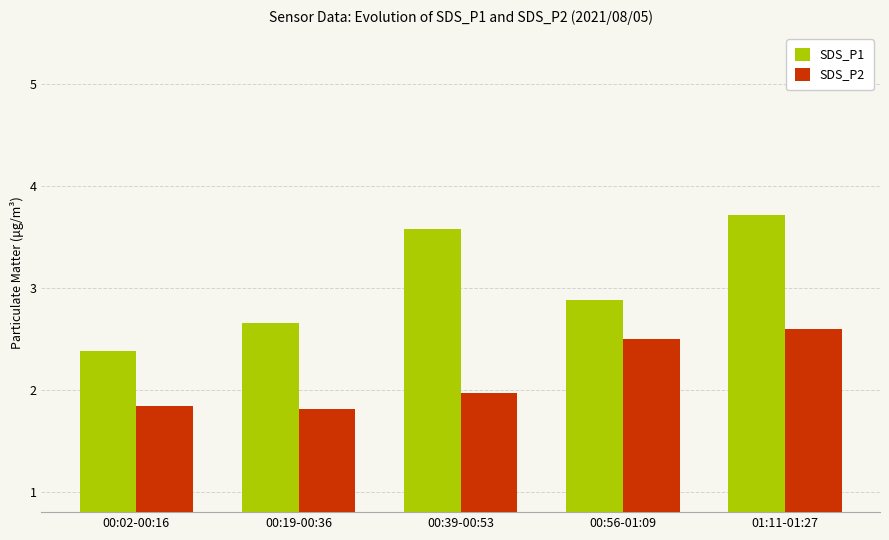

At which label is SDS_P2 closest to 2?

00:39-00:53